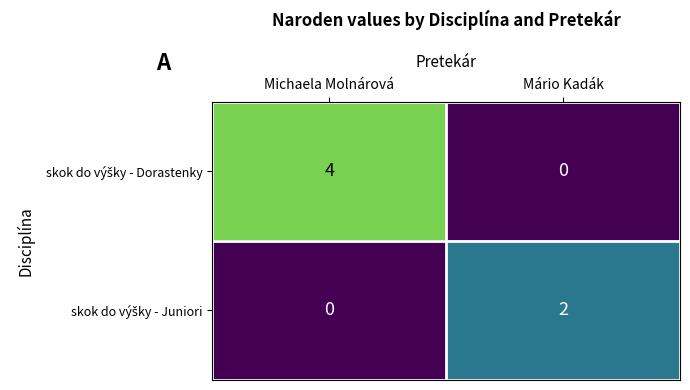

What is the difference between the highest and lowest values at Michaela Molnárová?

4